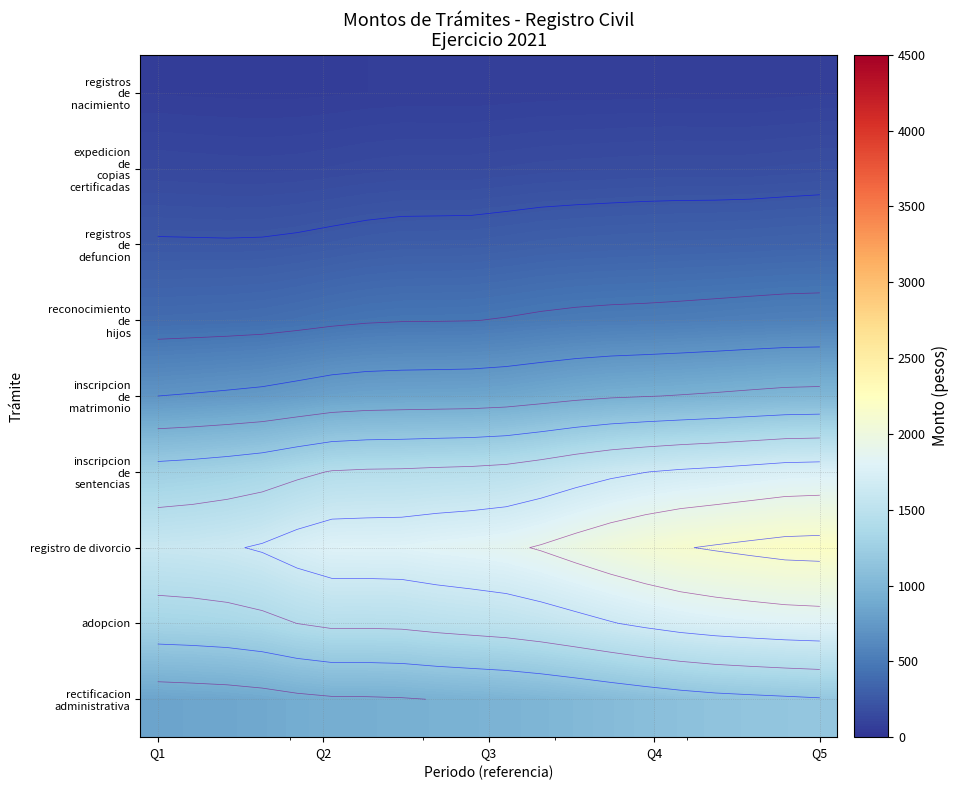

What is the maximum value shown in the chart?

2203.7